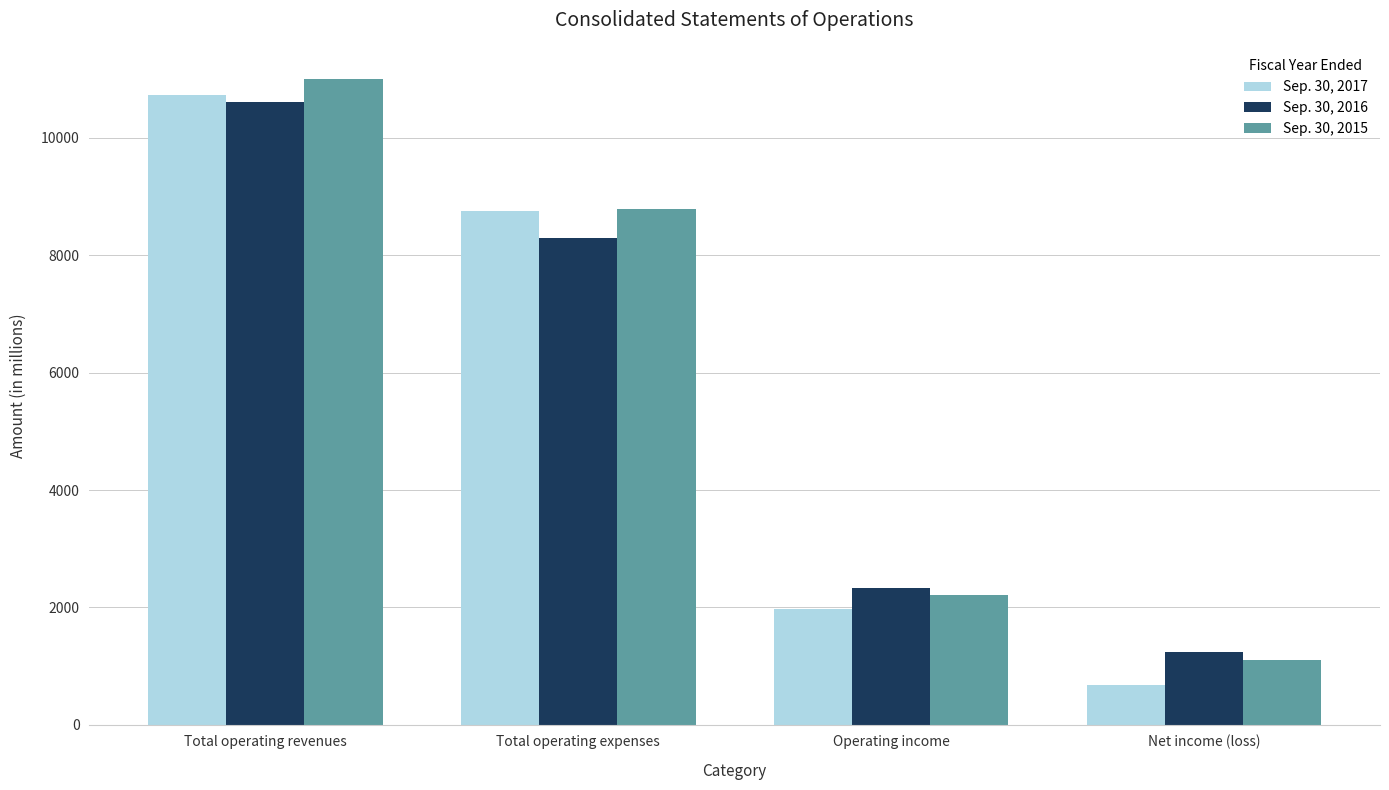

What are all the series names shown in the legend?

Sep. 30, 2017, Sep. 30, 2016, Sep. 30, 2015